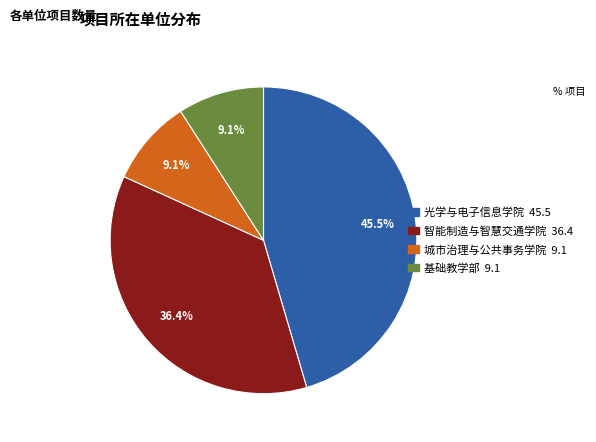

True or false: 城市治理与公共事务学院 accounts for 15% of the total.

False